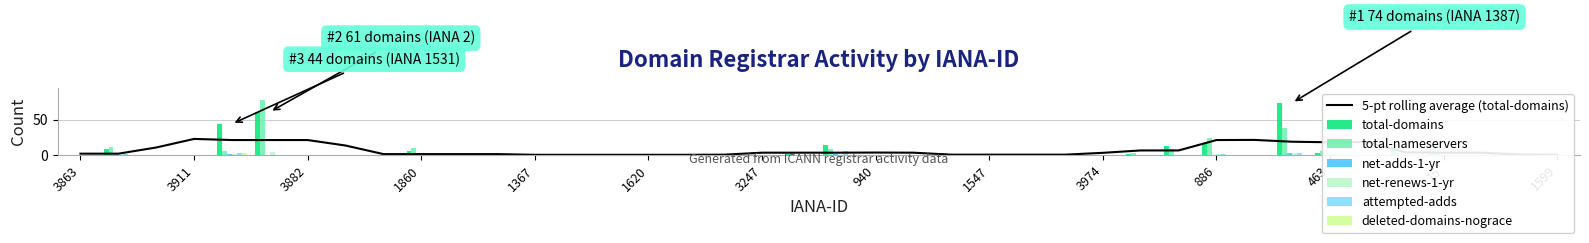

At which label is net-adds-1-yr closest to 1?

106